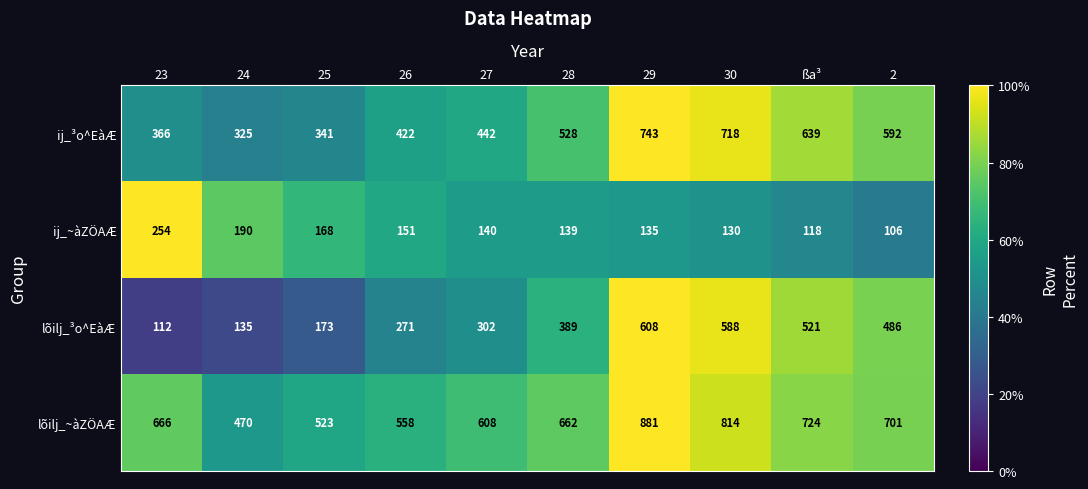

What is the spread (max minus min) of values at 27?

468